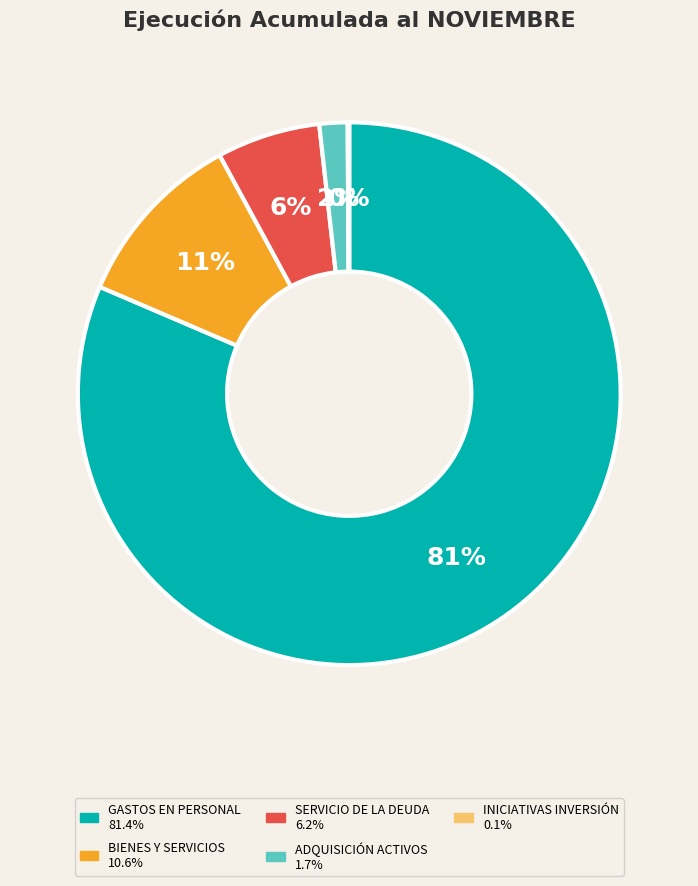

Is there any slice that represents more than half of the pie?

Yes